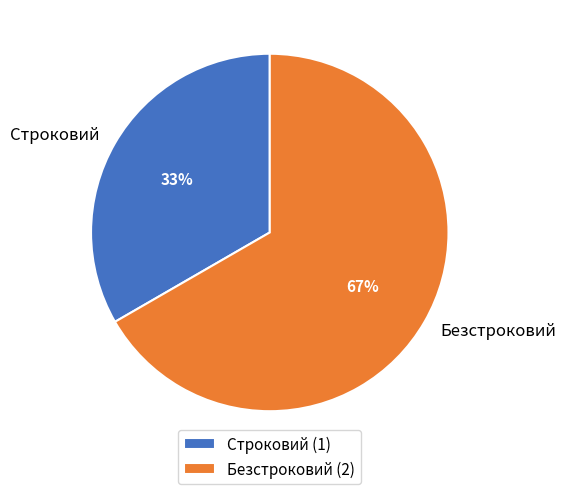

What is the ratio of the value at Строковий to the value at Безстроковий?

0.5